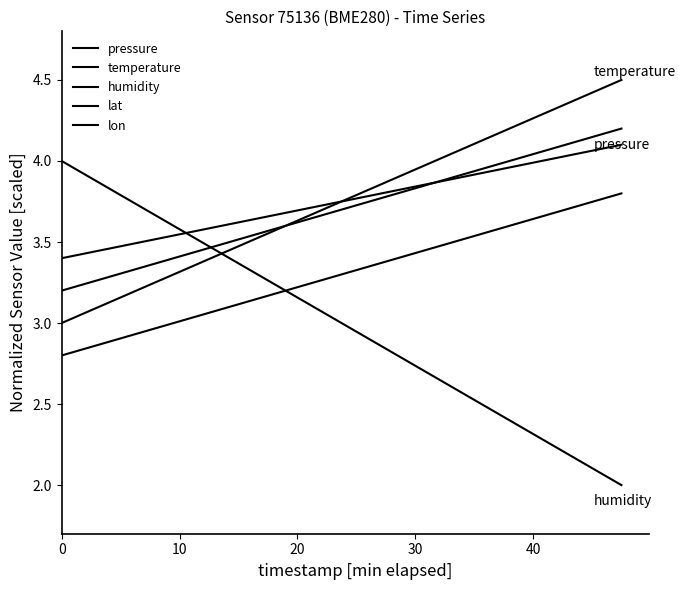

Which series has the largest total across all categories?

pressure